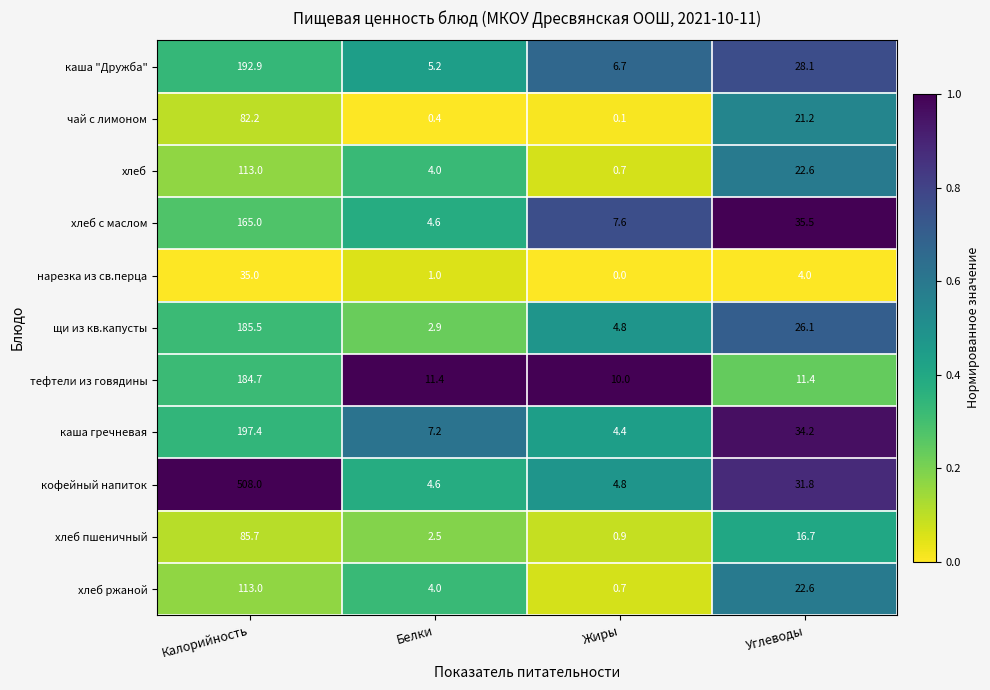

Between Жиры and Углеводы, which series saw the biggest shift?

каша гречневая